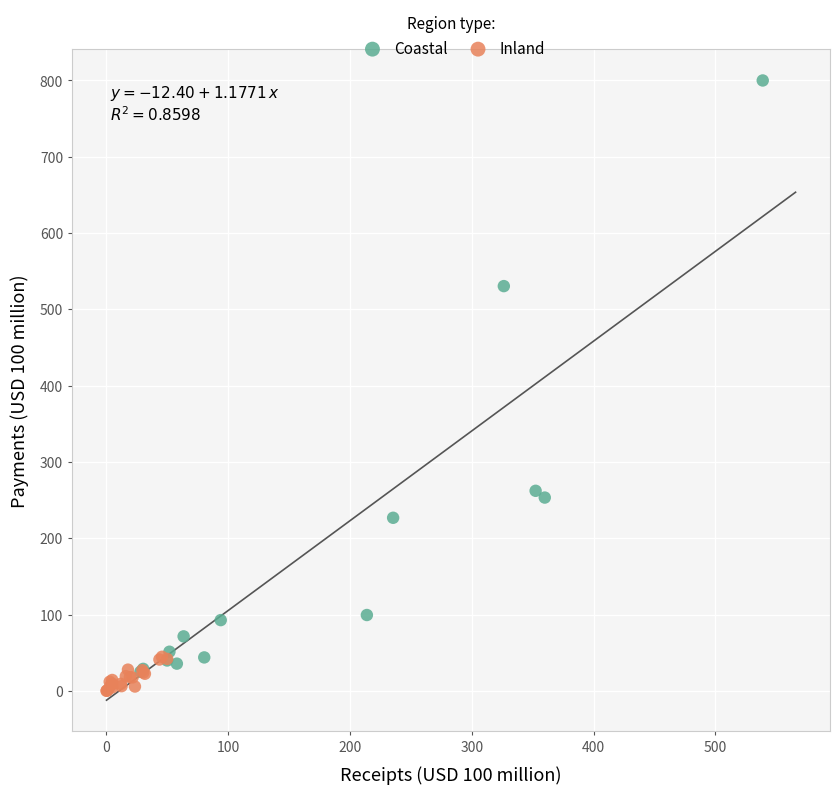

Which series has the widest spread of Y values?

Coastal